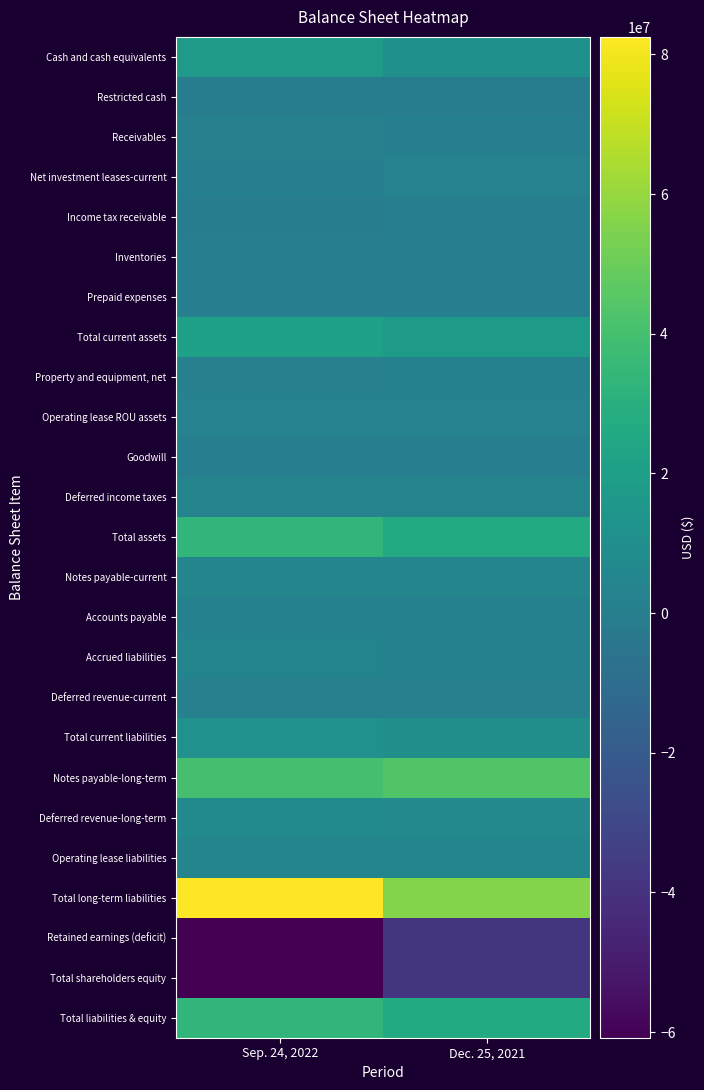

Reading right to left, list all the values displayed in this chart.

Cash and cash equivalents: Dec. 25, 2021=11407000	Sep. 24, 2022=16986000
Restricted cash: Dec. 25, 2021=30000	Sep. 24, 2022=55000
Receivables: Dec. 25, 2021=1103400	Sep. 24, 2022=1633600
Net investment leases-current: Dec. 25, 2021=2890600	Sep. 24, 2022=839900
Income tax receivable: Dec. 25, 2021=667500	Sep. 24, 2022=43400
Inventories: Dec. 25, 2021=325200	Sep. 24, 2022=637900
Prepaid expenses: Dec. 25, 2021=1008600	Sep. 24, 2022=1006100
Total current assets: Dec. 25, 2021=17432300	Sep. 24, 2022=21201900
Property and equipment, net: Dec. 25, 2021=1976900	Sep. 24, 2022=1740700
Operating lease ROU assets: Dec. 25, 2021=2982000	Sep. 24, 2022=2796300
Goodwill: Dec. 25, 2021=607500	Sep. 24, 2022=607500
Deferred income taxes: Dec. 25, 2021=3252700	Sep. 24, 2022=3467400
Total assets: Dec. 25, 2021=26899000	Sep. 24, 2022=33730400
Notes payable-current: Dec. 25, 2021=4232600	Sep. 24, 2022=4217900
Accounts payable: Dec. 25, 2021=2099000	Sep. 24, 2022=1909900
Accrued liabilities: Dec. 25, 2021=2001000	Sep. 24, 2022=3870000
Deferred revenue-current: Dec. 25, 2021=1645000	Sep. 24, 2022=1647000
Total current liabilities: Dec. 25, 2021=9977600	Sep. 24, 2022=11644800
Notes payable-long-term: Dec. 25, 2021=43376400	Sep. 24, 2022=40121200
Deferred revenue-long-term: Dec. 25, 2021=6863500	Sep. 24, 2022=7026200
Operating lease liabilities: Dec. 25, 2021=4810100	Sep. 24, 2022=4432800
Total long-term liabilities: Dec. 25, 2021=56004800	Sep. 24, 2022=82520700
Retained earnings (deficit): Dec. 25, 2021=-39083400	Sep. 24, 2022=-60817200
Total shareholders equity: Dec. 25, 2021=-39083400	Sep. 24, 2022=-60435100
Total liabilities & equity: Dec. 25, 2021=26899000	Sep. 24, 2022=33730400